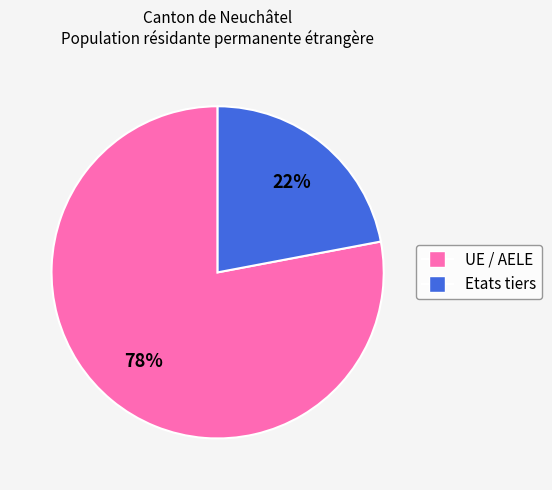

What is the smallest slice in the pie chart?

Etats tiers